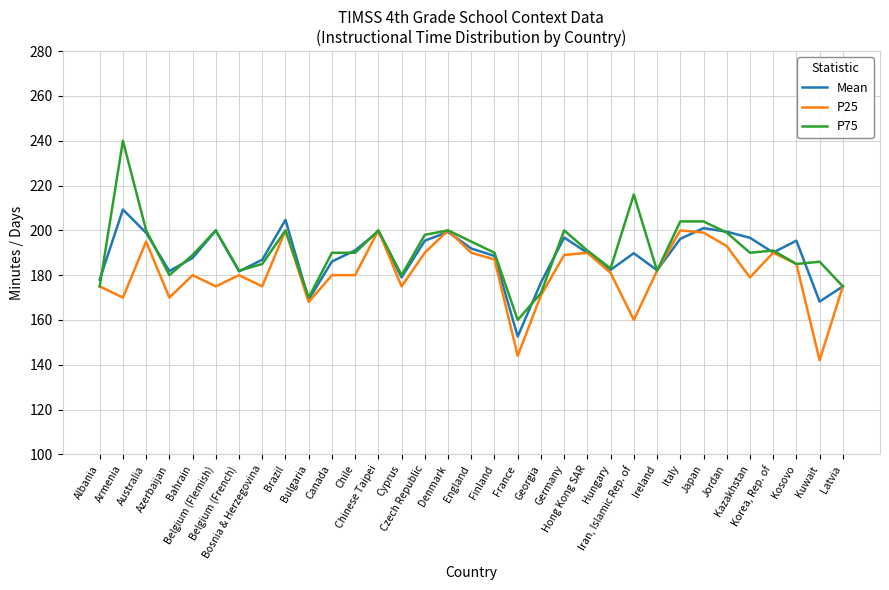

What is the difference between the maximum and minimum values in the P25 series?

58.0